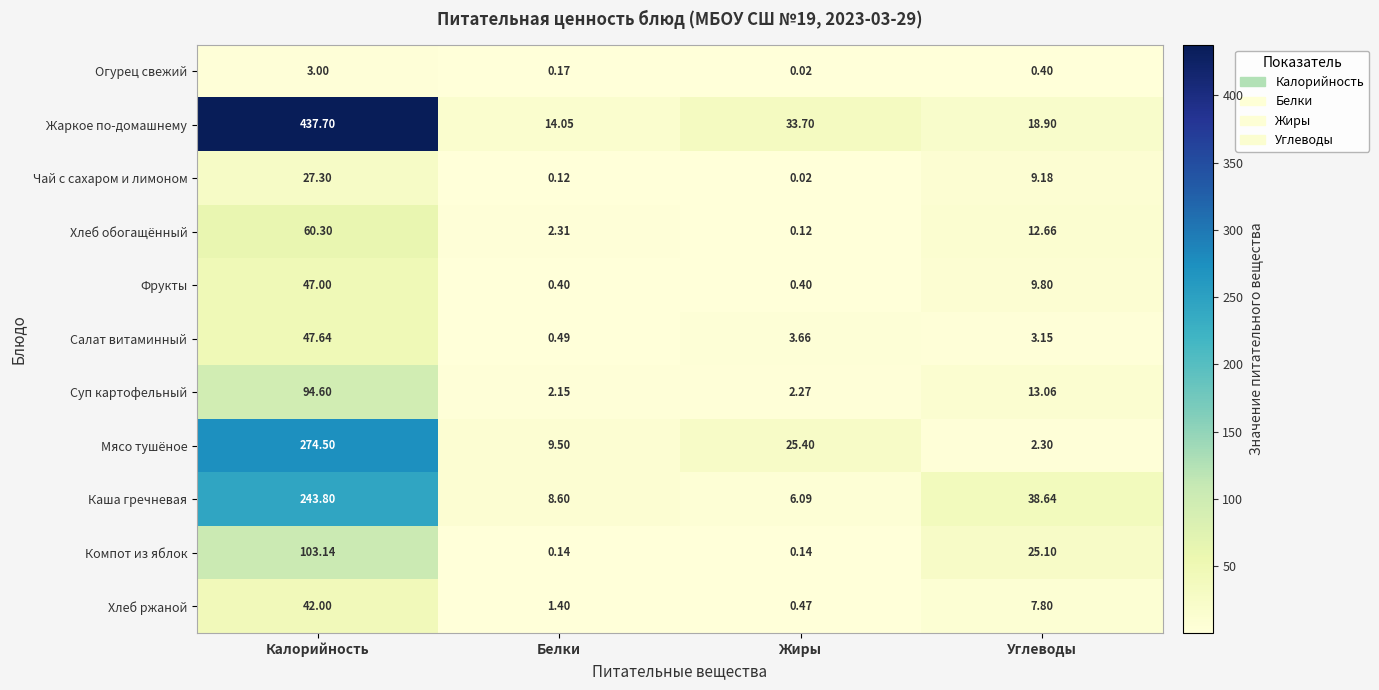

Rank the categories by Салат витаминный value from lowest to highest.

Белки, Углеводы, Жиры, Калорийность